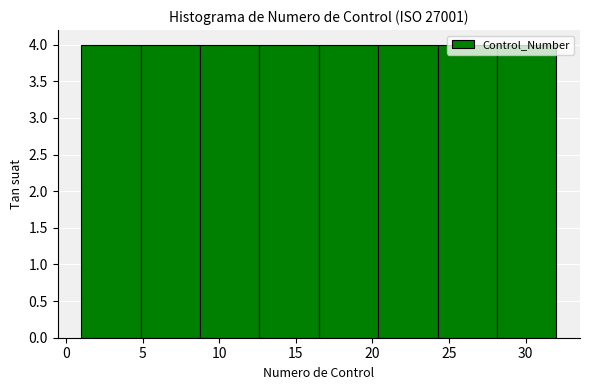

How tall is the bar that spans 20.5 to 24.5 on the x-axis? Neither the bar edges nor the heights are printed on the chart, so give them approximately, as read against the axes.

4